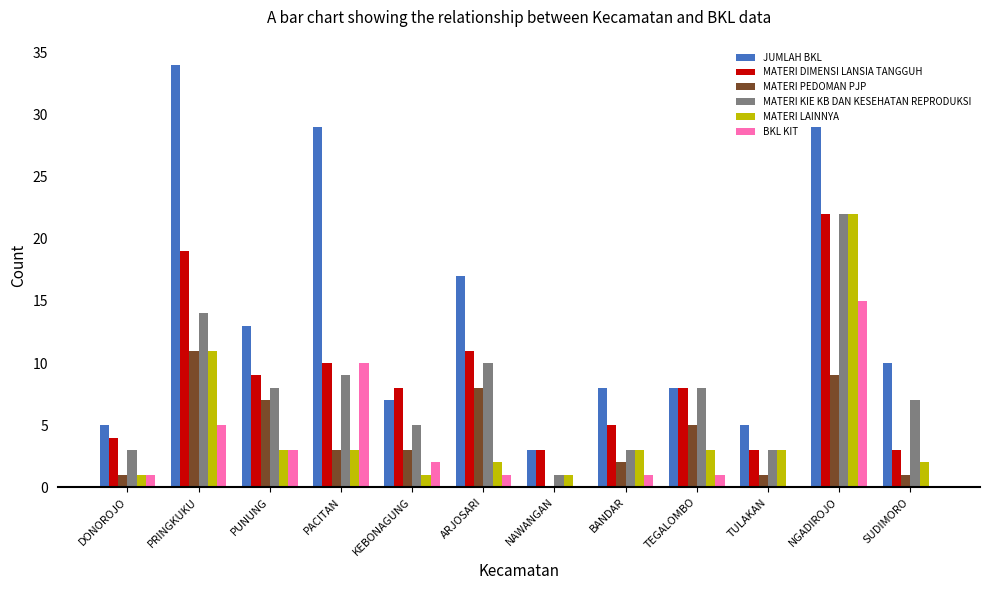

Is the value of JUMLAH BKL at NGADIROJO greater than the value of MATERI KIE KB DAN KESEHATAN REPRODUKSI at PUNUNG?

Yes